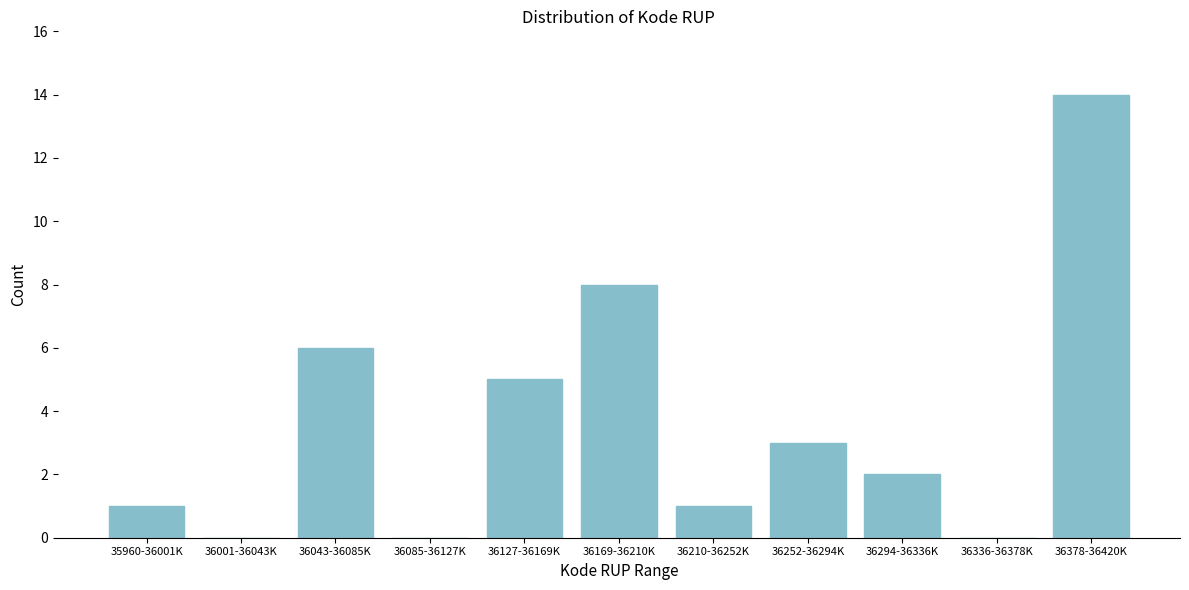

Reading left to right, what are all the values shown in this chart?

35960-36001K=1	36001-36043K=0	36043-36085K=6	36085-36127K=0	36127-36169K=5	36169-36210K=8	36210-36252K=1	36252-36294K=3	36294-36336K=2	36336-36378K=0	36378-36420K=14